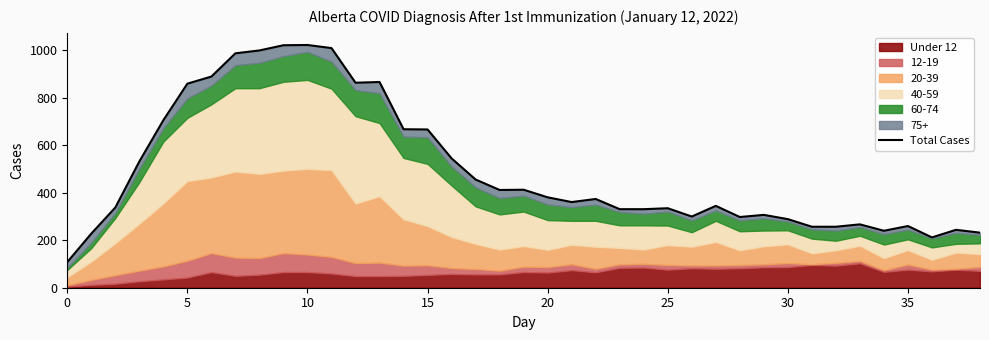

The chart shows a value of 108 at 0. True or false?

True